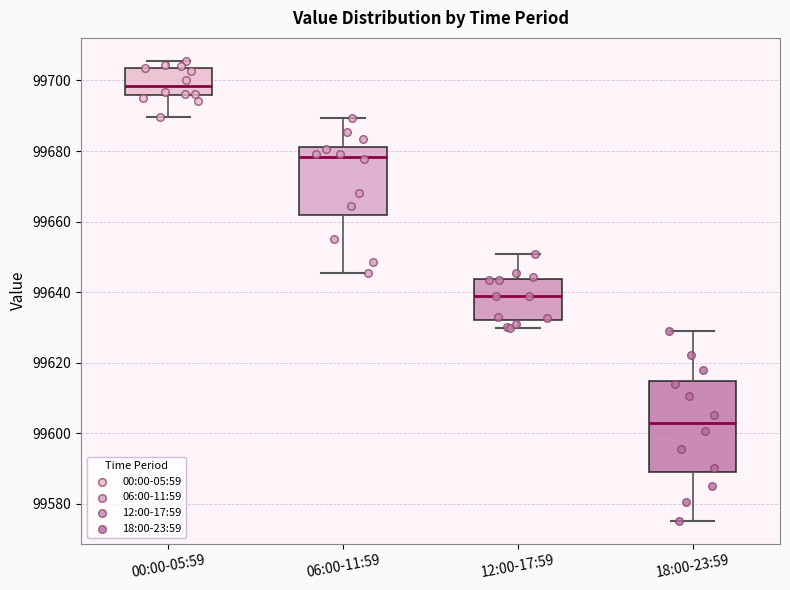

Reading left to right, read every box against the y-axis: the position of its median line, the range the box covers, and the ends of its whiskers. The values are not printed on the chart, so give them approximately, as read against the axis.

00:00-05:59: median 99698, box 99696 to 99704, whiskers 99690 to 99706
06:00-11:59: median 99678, box 99662 to 99682, whiskers 99646 to 99690
12:00-17:59: median 99638, box 99632 to 99644, whiskers 99630 to 99650
18:00-23:59: median 99604, box 99588 to 99614, whiskers 99576 to 99628